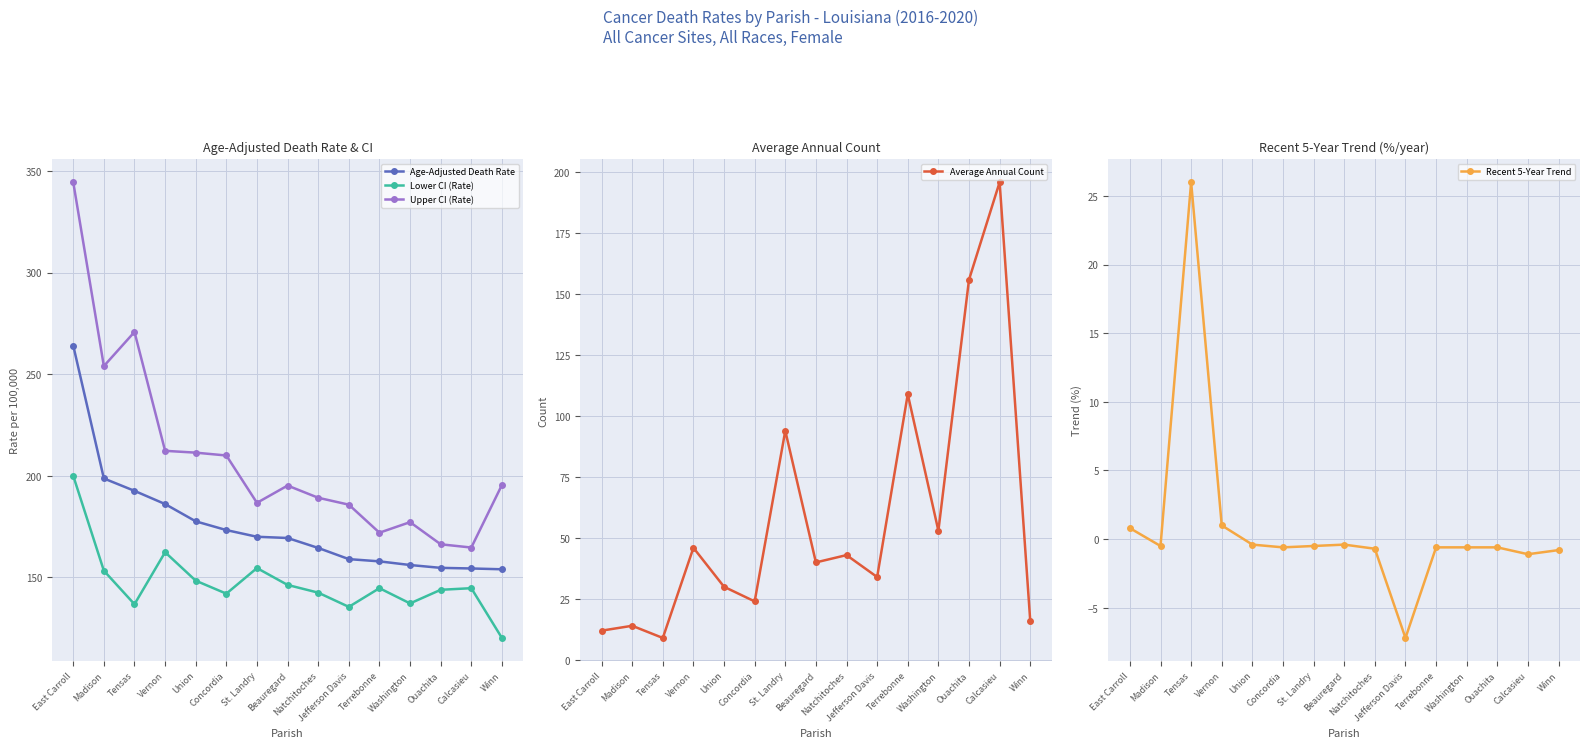

How many lines are shown in the chart?

5